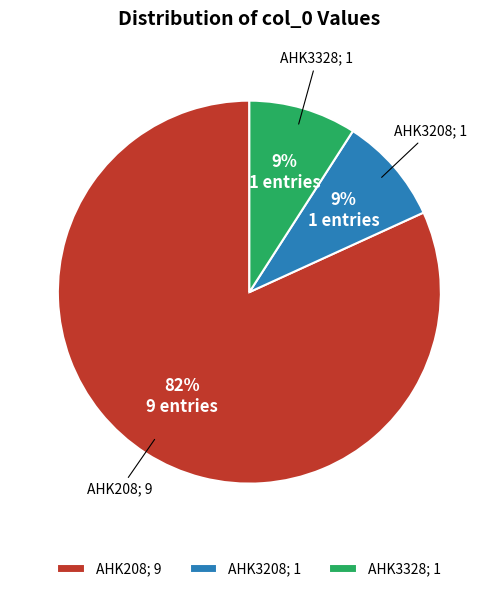

Is there a majority slice in this chart?

Yes